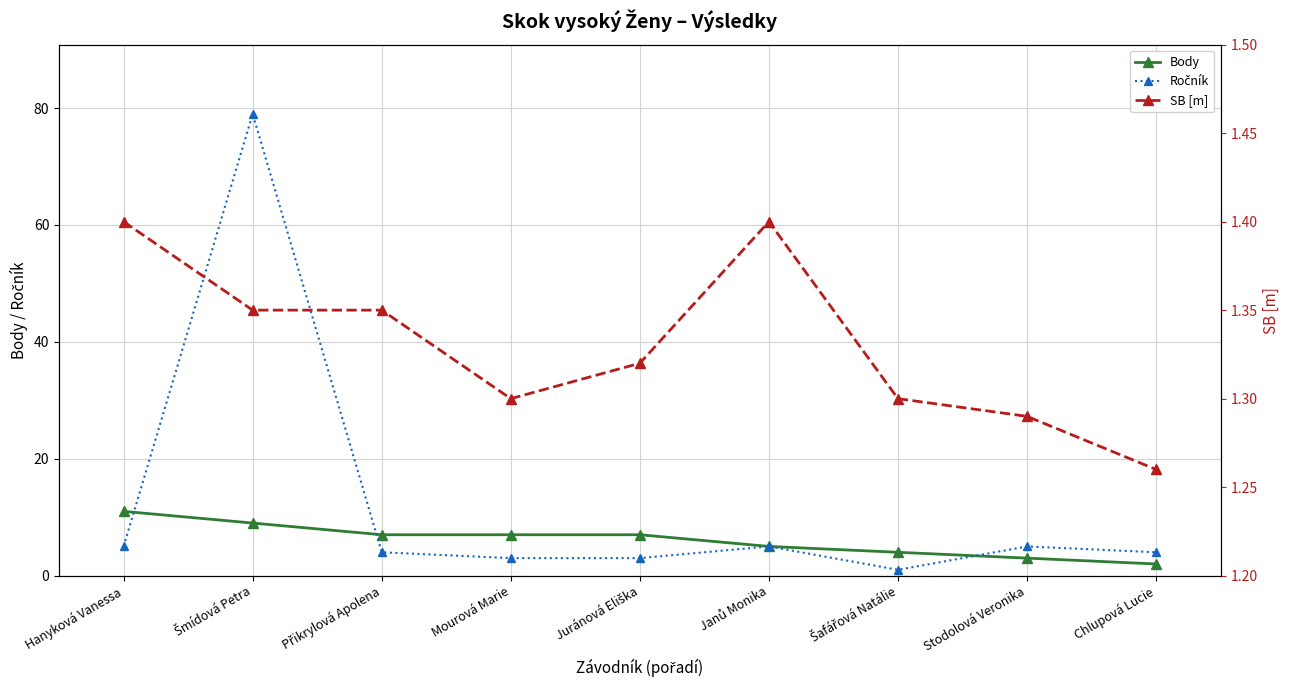

Where is the first local maximum for Ročník?

Šmídová Petra